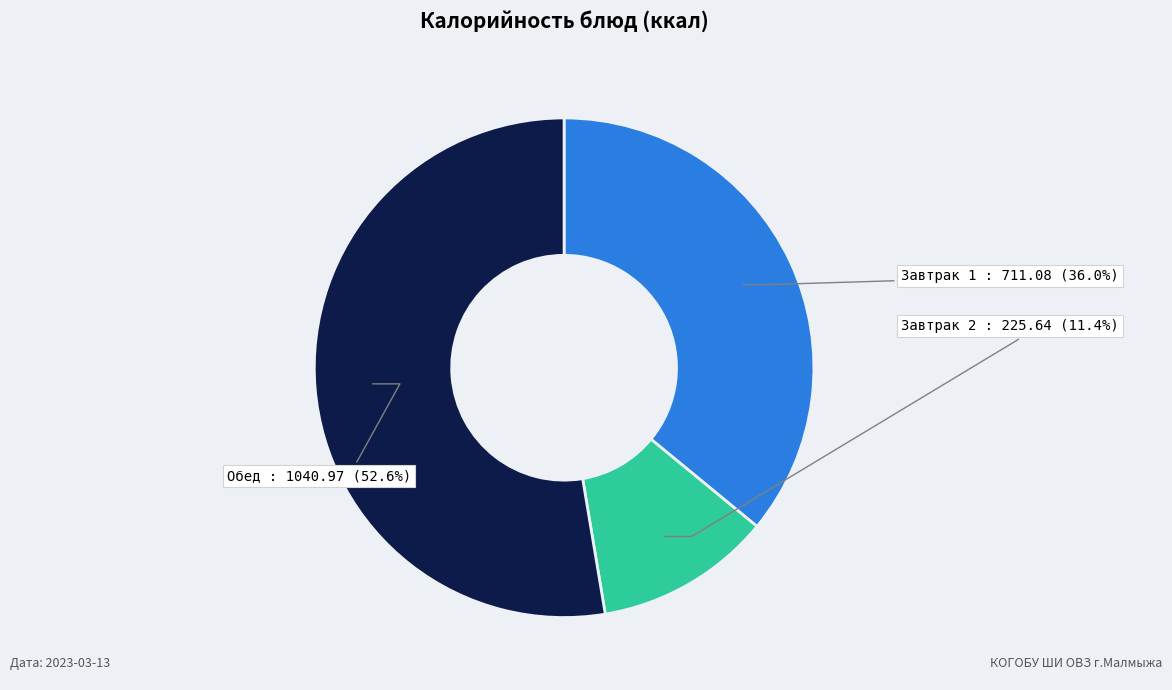

Is there a majority slice in this chart?

Yes